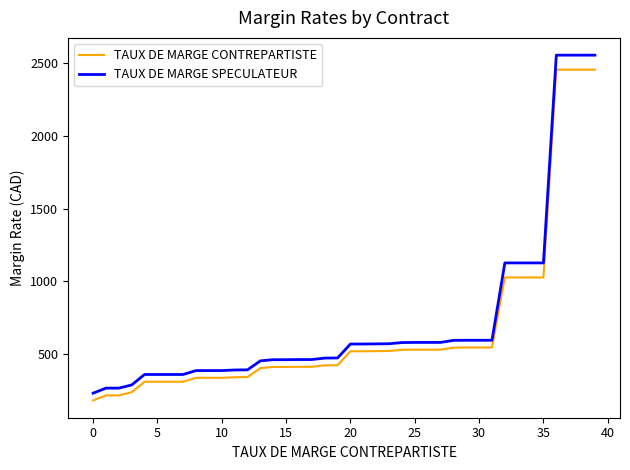

What is the minimum value for TAUX DE MARGE CONTREPARTISTE?

177